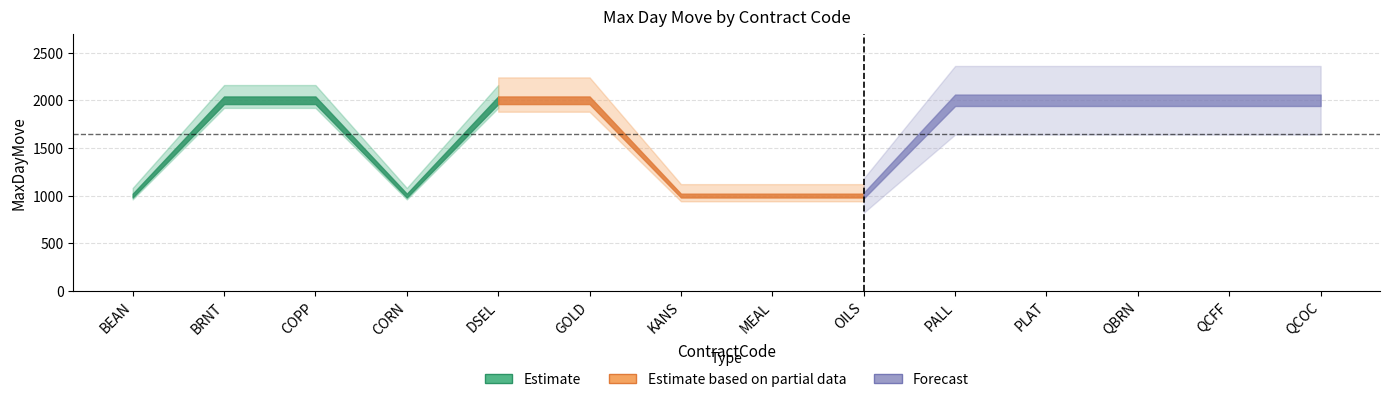

What is the maximum value shown in the chart?

2000